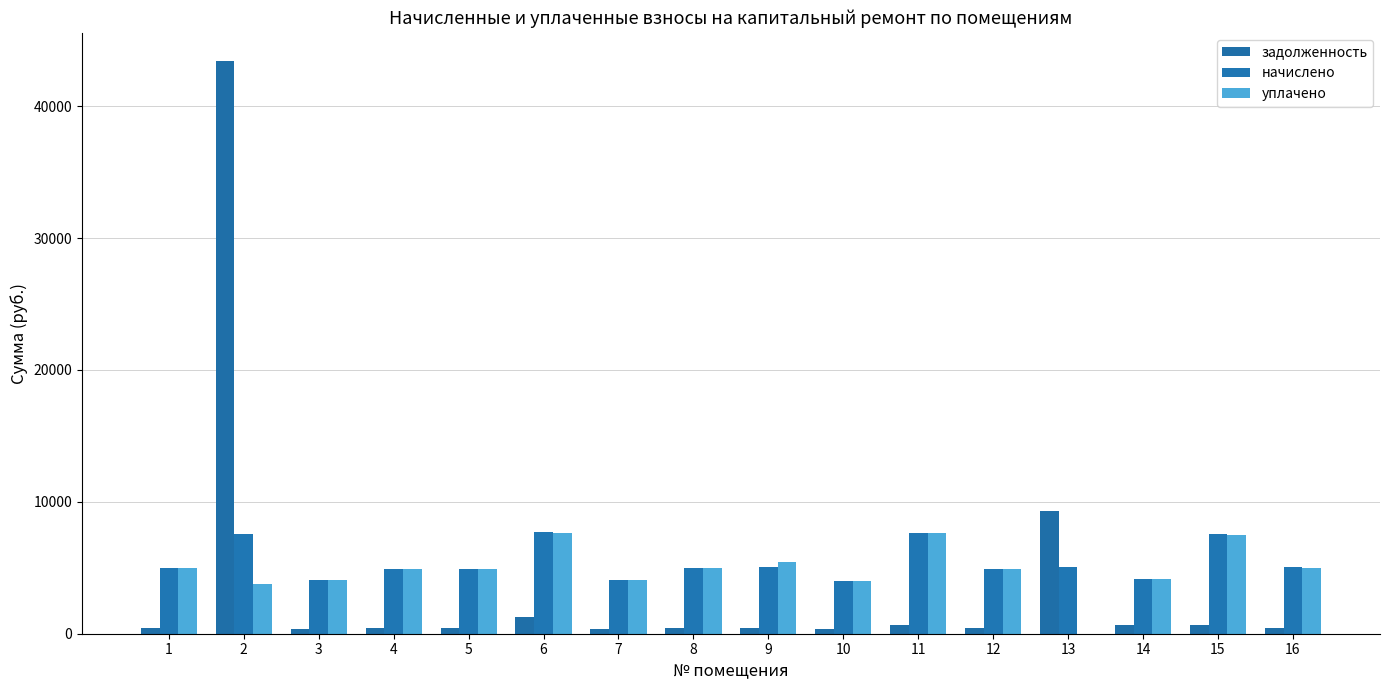

Which has a higher value, 1 or 10?

1